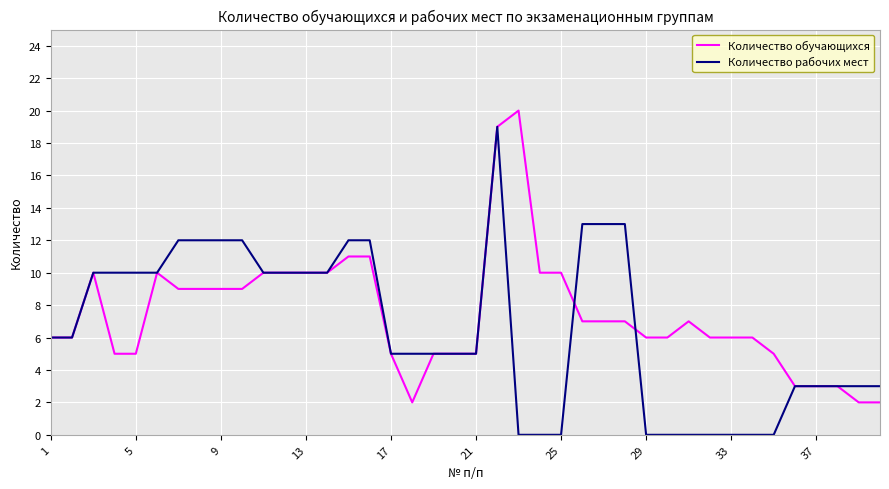

What is the difference between the second highest and second lowest values in the Количество рабочих мест series?

13